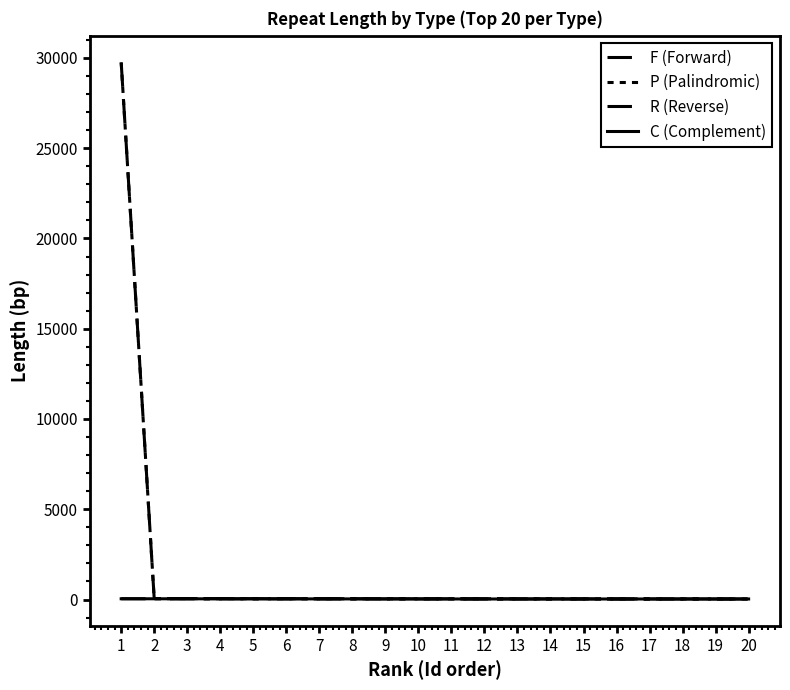

Does the chart display data point markers on the line(s)?

No